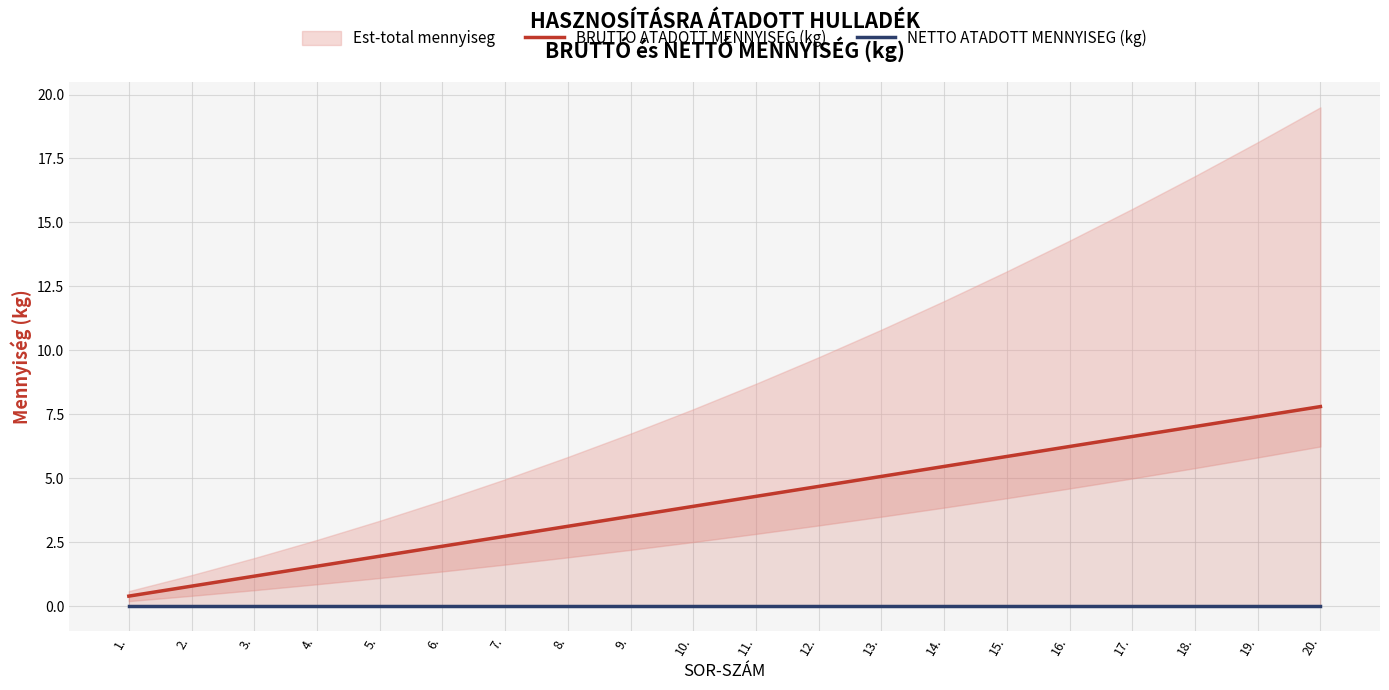

Reading right to left, extract all data points from this chart.

BRUTTO ATADOTT MENNYISEG (kg): 20.=7.8	19.=7.4	18.=7.0	17.=6.6	16.=6.2	15.=5.8	14.=5.5	13.=5.1	12.=4.7	11.=4.3	10.=3.9	9.=3.5	8.=3.1	7.=2.7	6.=2.3	5.=2.0	4.=1.6	3.=1.2	2.=0.8	1.=0.4
NETTO ATADOTT MENNYISEG (kg): 20.=0.0	19.=0.0	18.=0.0	17.=0.0	16.=0.0	15.=0.0	14.=0.0	13.=0.0	12.=0.0	11.=0.0	10.=0.0	9.=0.0	8.=0.0	7.=0.0	6.=0.0	5.=0.0	4.=0.0	3.=0.0	2.=0.0	1.=0.0